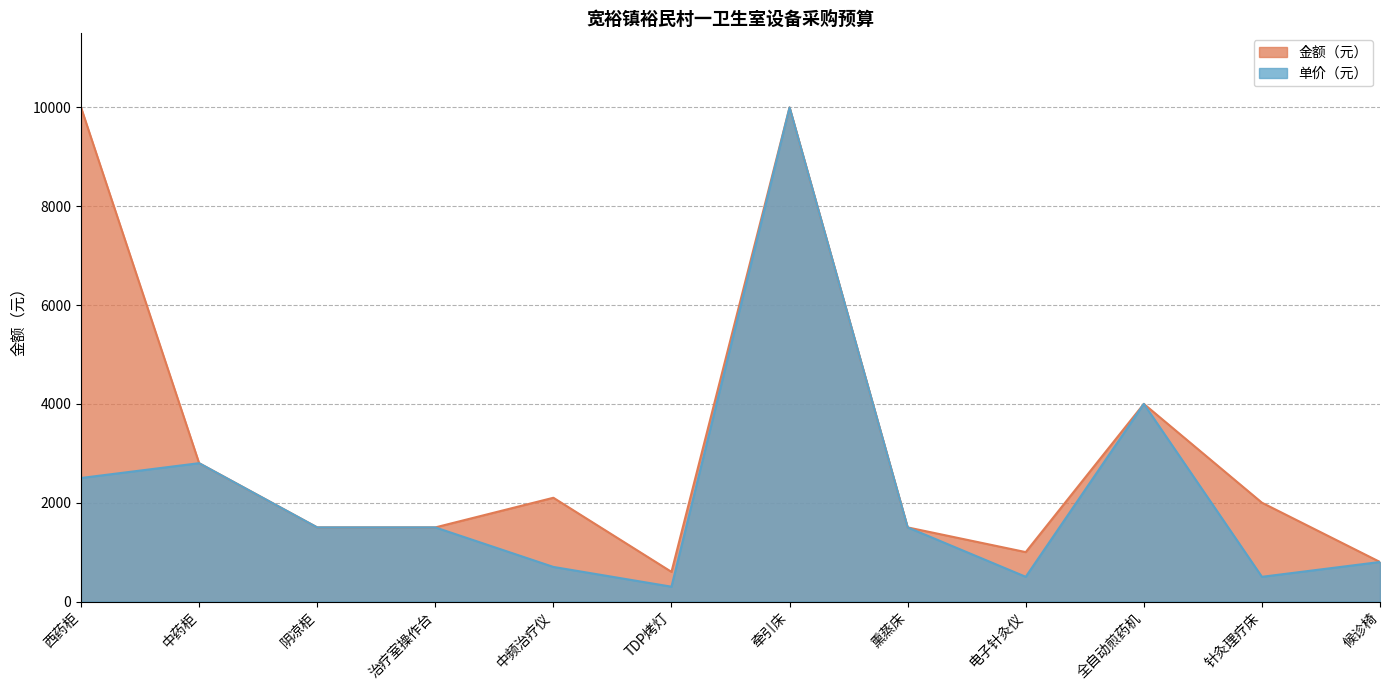

What value does the 单价（元） series have at 全自动煎药机, to the nearest 50?

4000